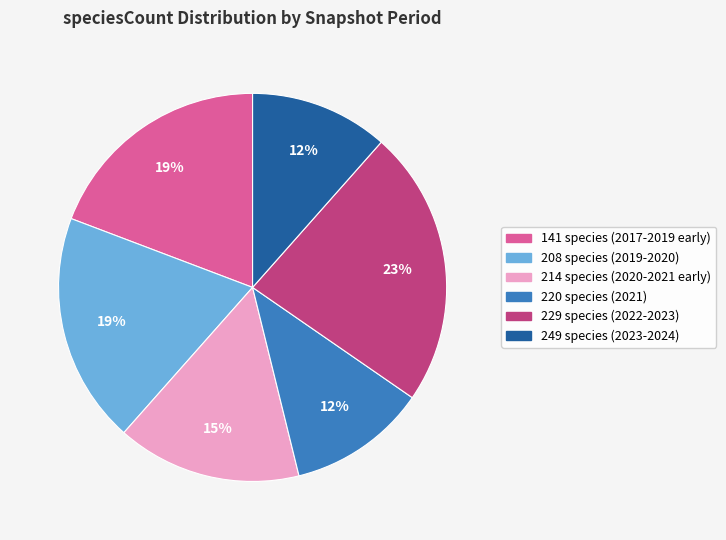

Which slice is the largest?

229 species (2022-2023)